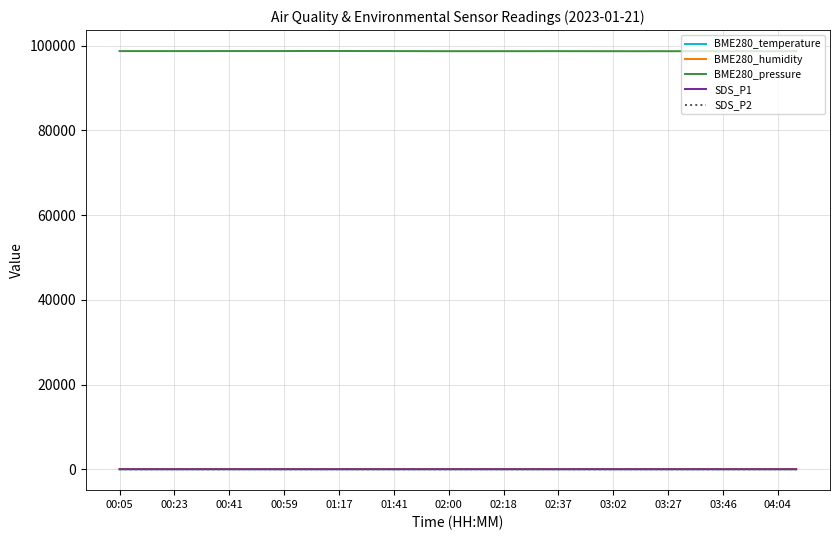

True or false: SDS_P1 and BME280_pressure intersect in this chart.

False